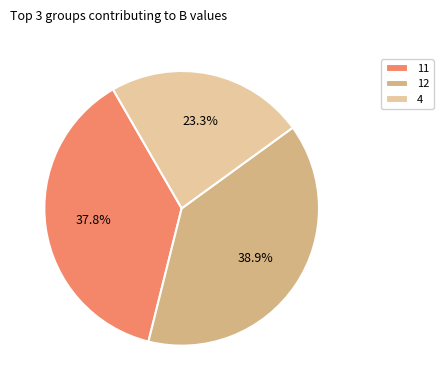

How much of the chart is everything except 4?

76.7%